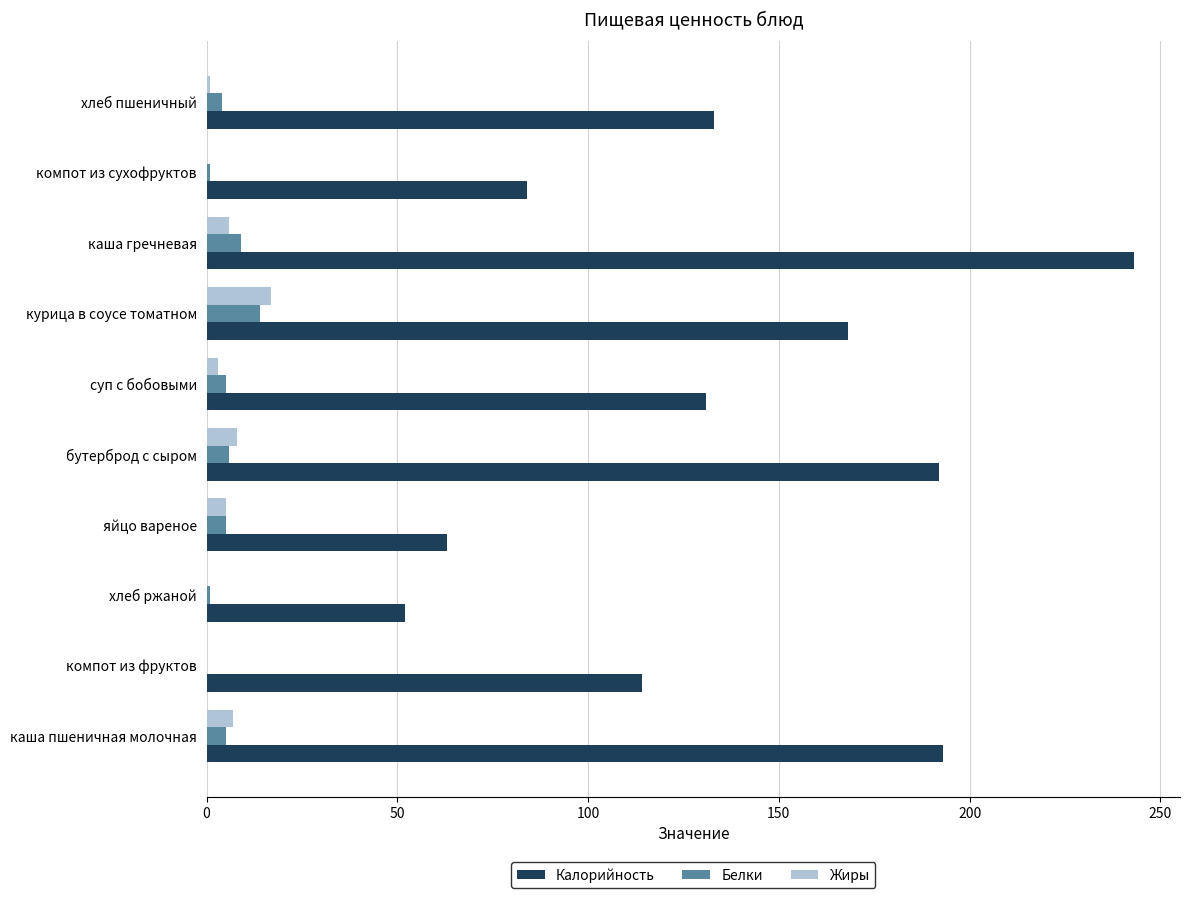

Which series changed the most between компот из фруктов and яйцо вареное?

Калорийность